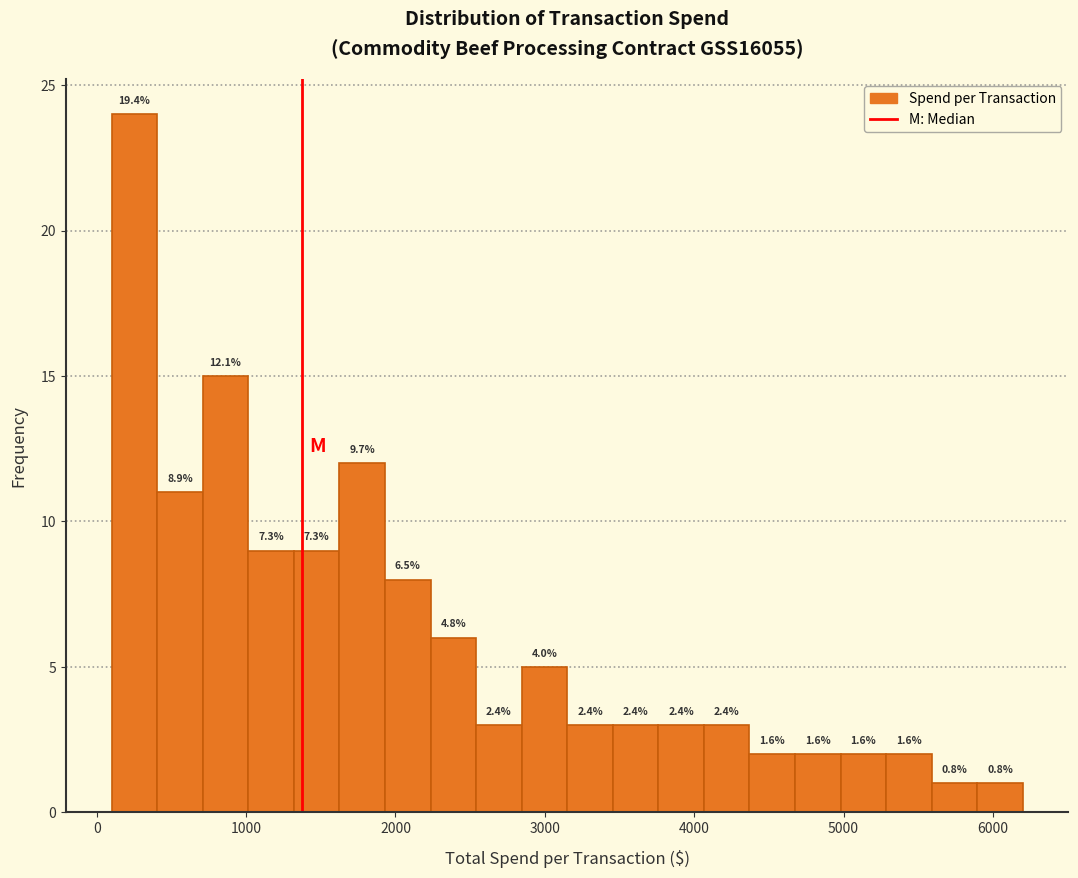

Read against the x-axis, roughly where is the centre of the tallest bar?

300